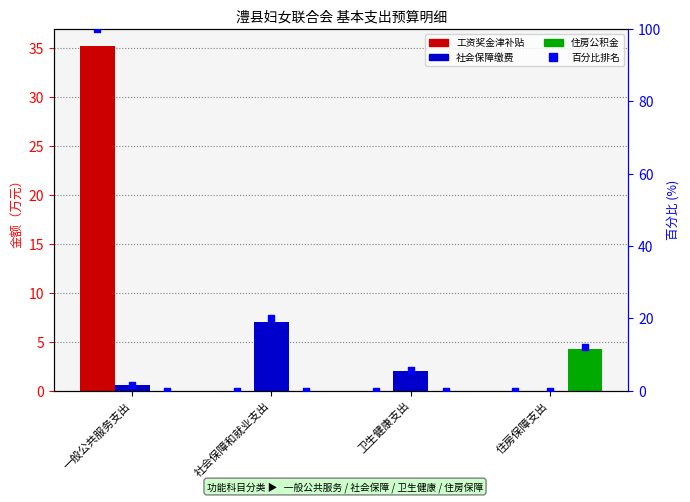

Which series reaches the minimum Y coordinate?

工资奖金津补贴